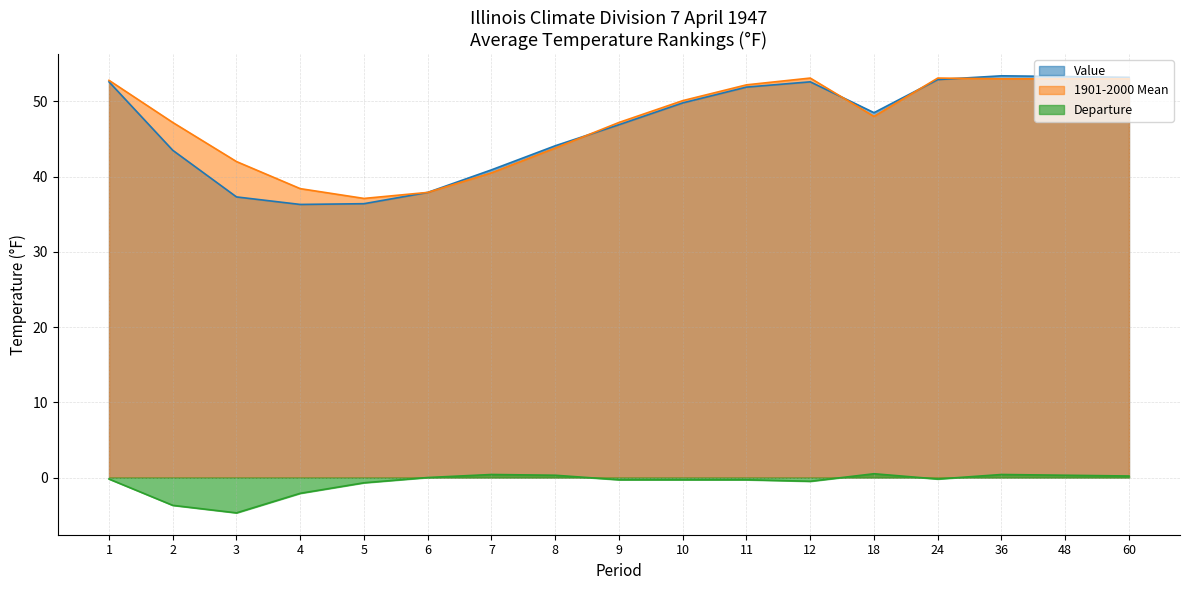

Where does the 1901-2000 Mean series first go above 48?

1